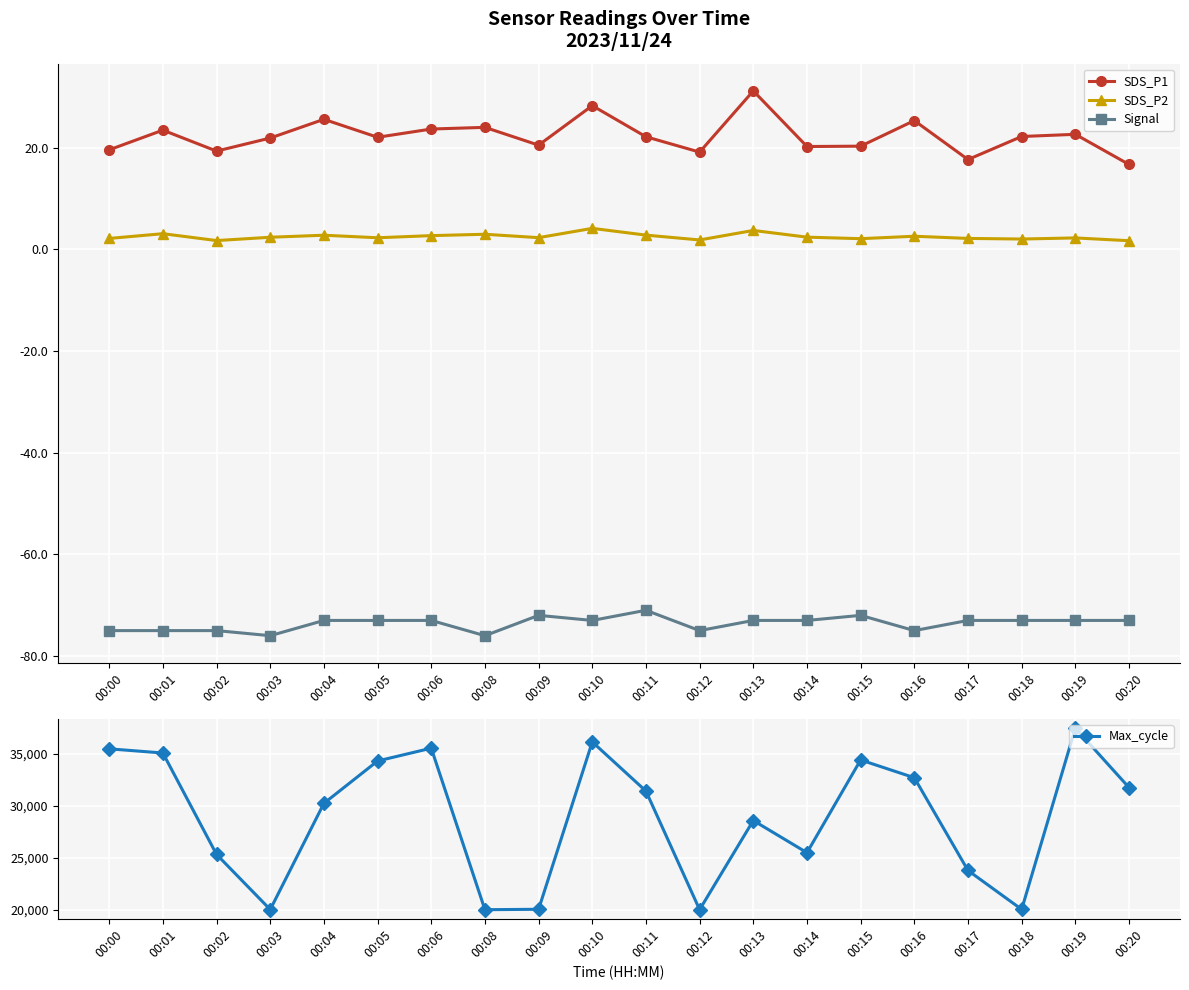

At which category does SDS_P1 reach its first local peak?

00:01